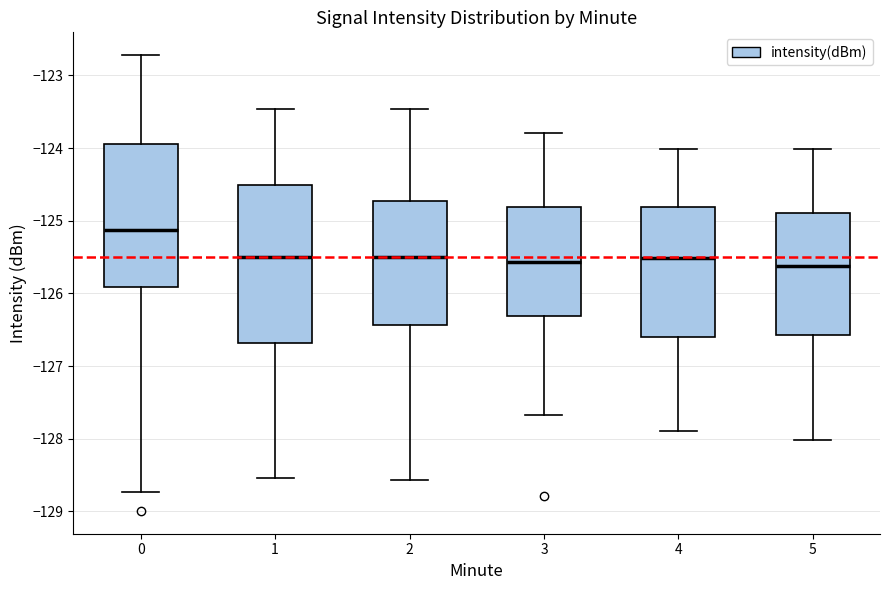

Which box is the tallest, from its lower edge to its upper edge?

1